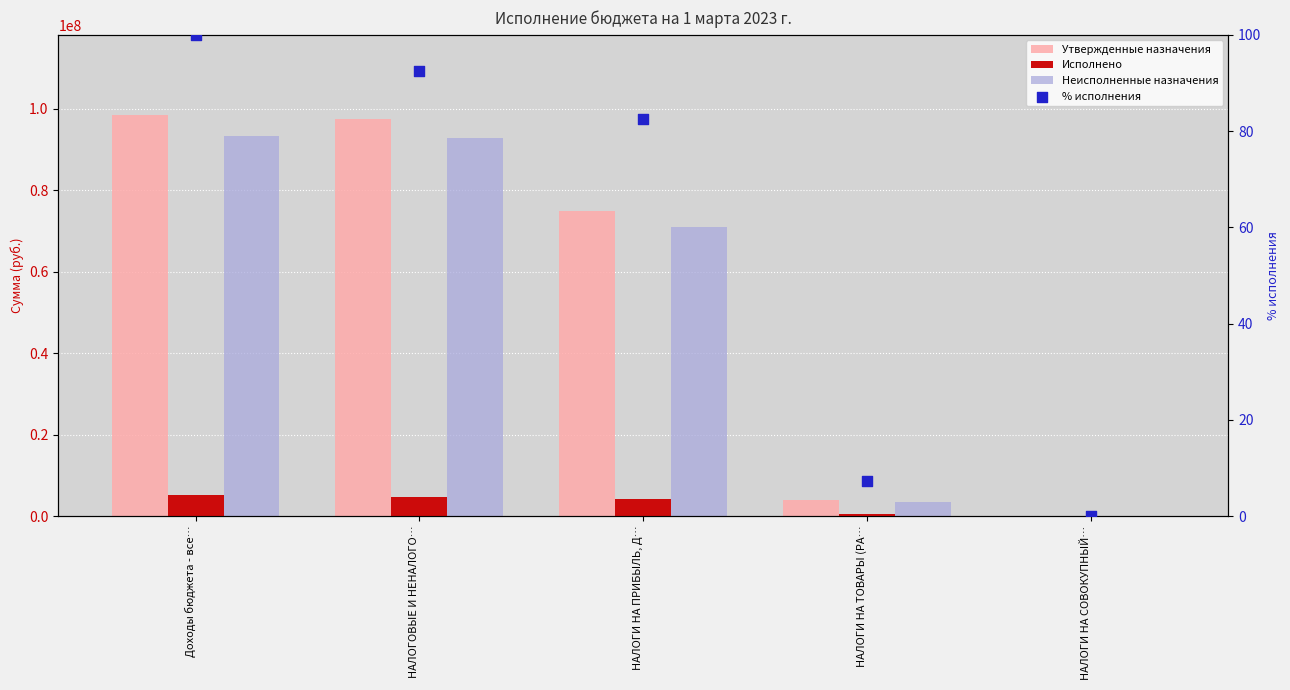

At how many categories does at least one series exceed 72811996?

3